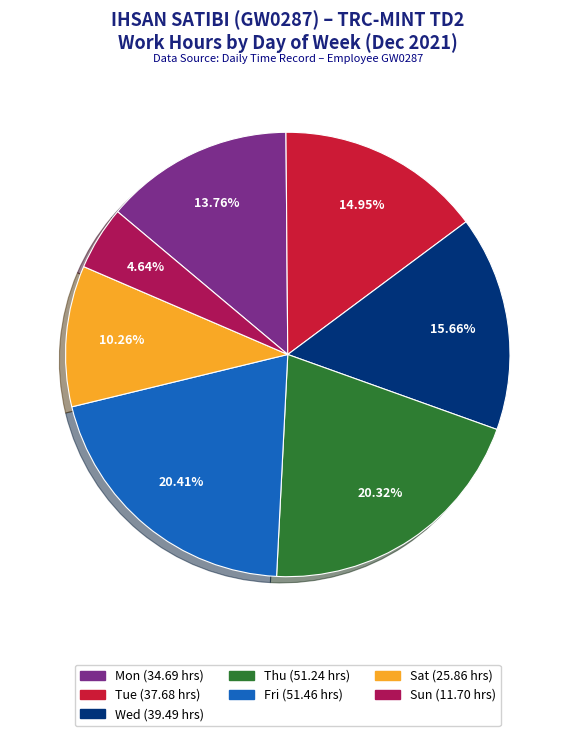

Is there any slice that represents more than half of the pie?

No